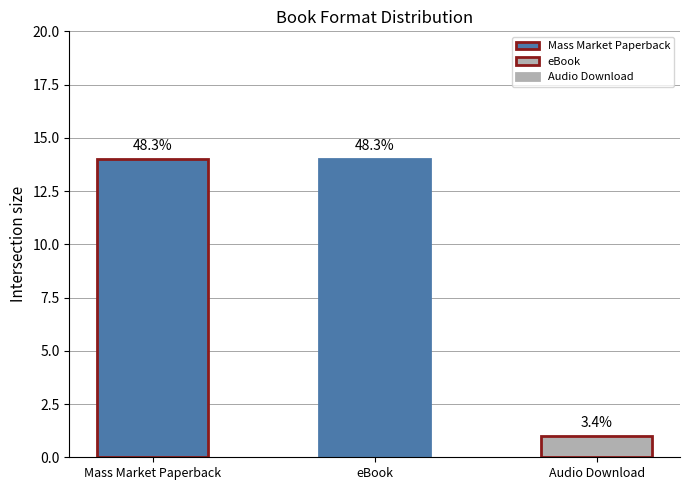

Is it true that the value at Audio Download is 1?

False